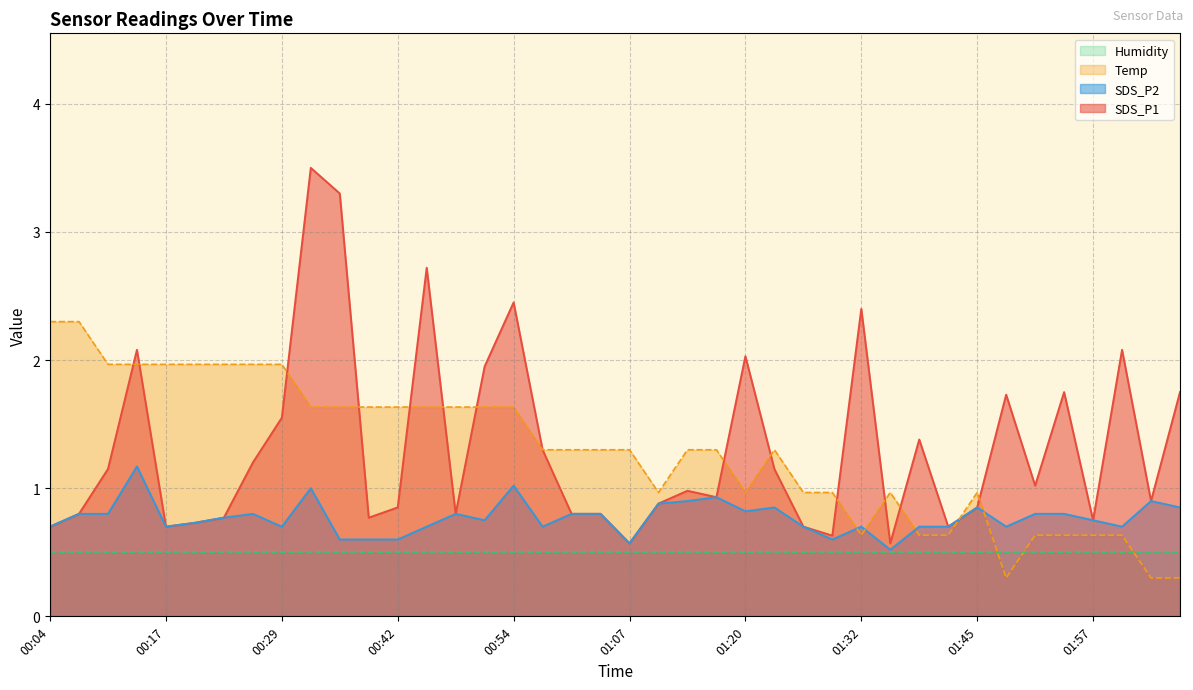

Which series has the largest range (max minus min)?

SDS_P1